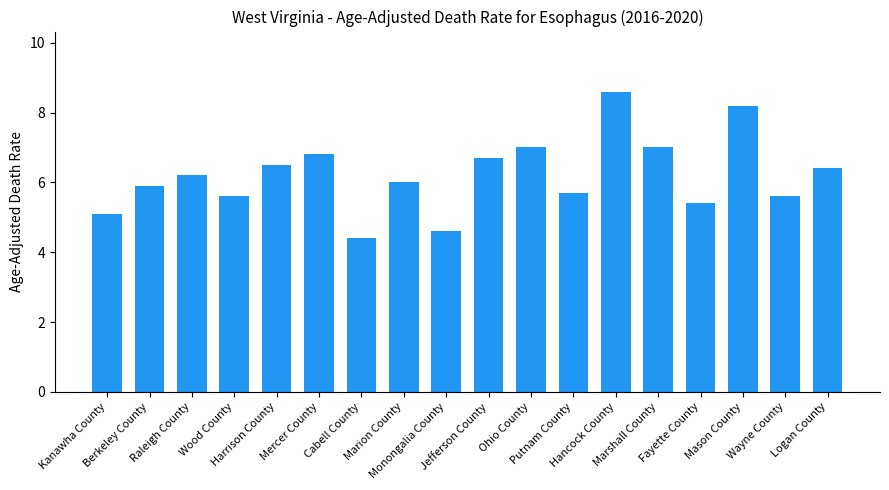

True or false: the data shows 8.6 at Hancock County.

True